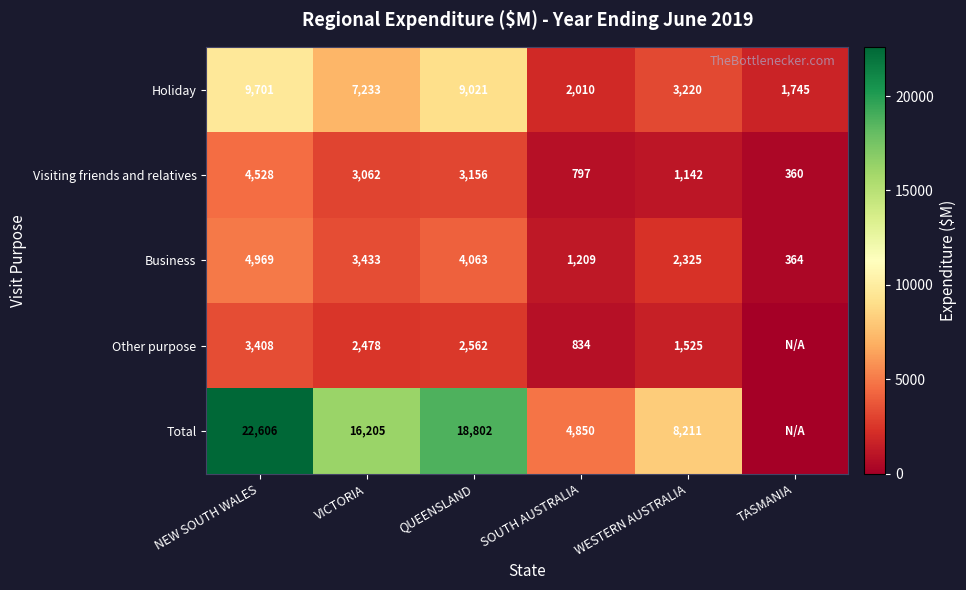

What is the maximum value shown in the chart?

22606